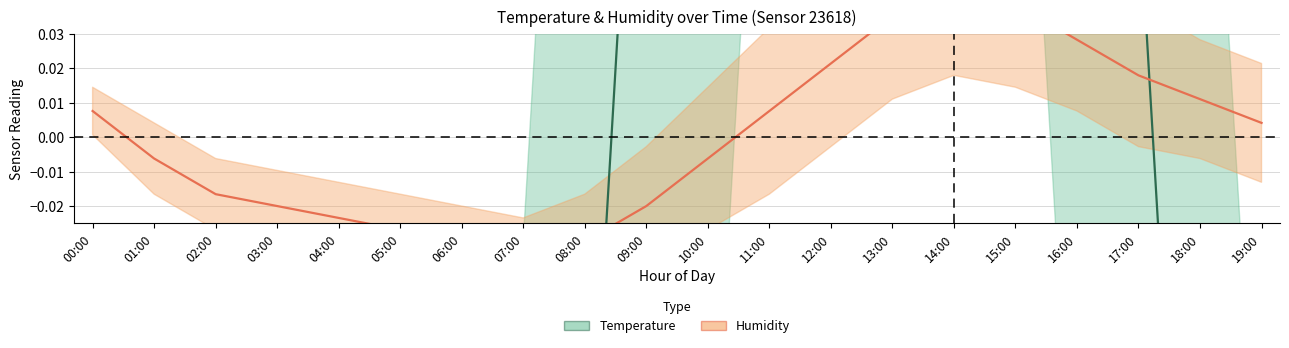

Where do Temperature and Humidity first cross each other?

08:00 and 09:00